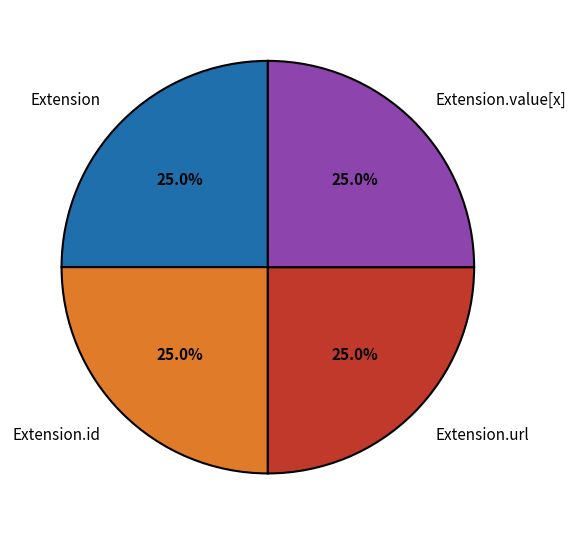

True or false: Extension.url accounts for 60% of the total.

False